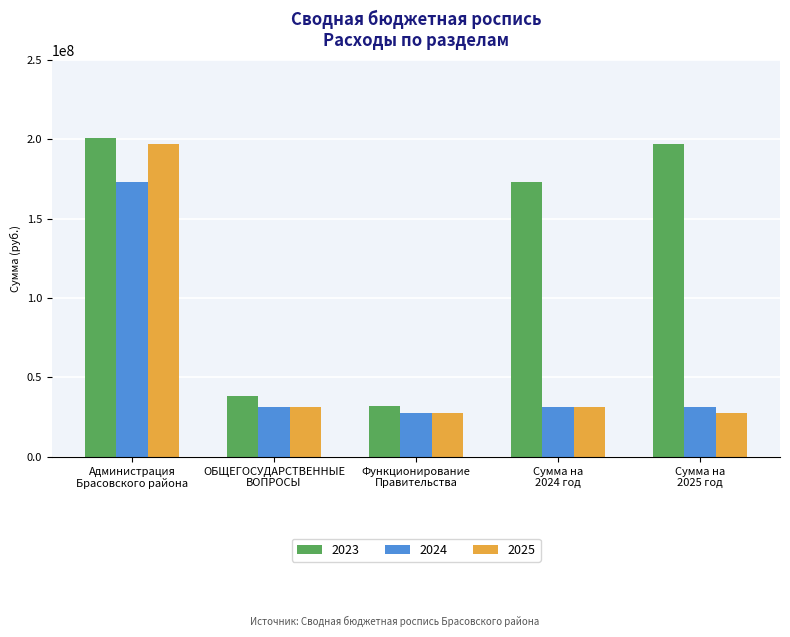

At how many categories does at least one series exceed 60069735?

3